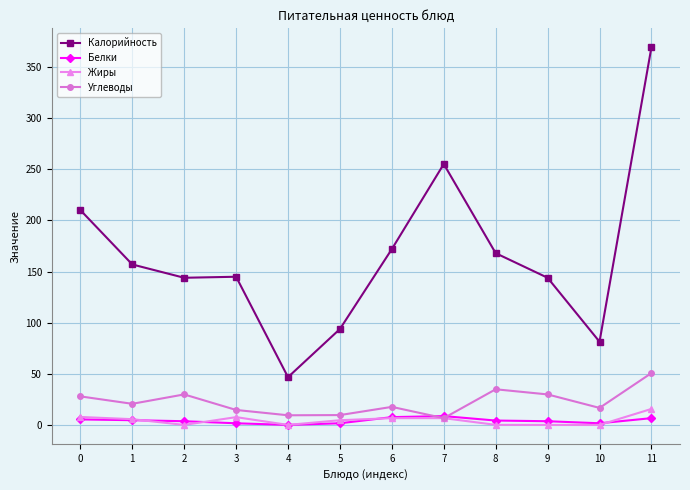

Which series ends up on top after the final intersection of Белки and Жиры?

Жиры